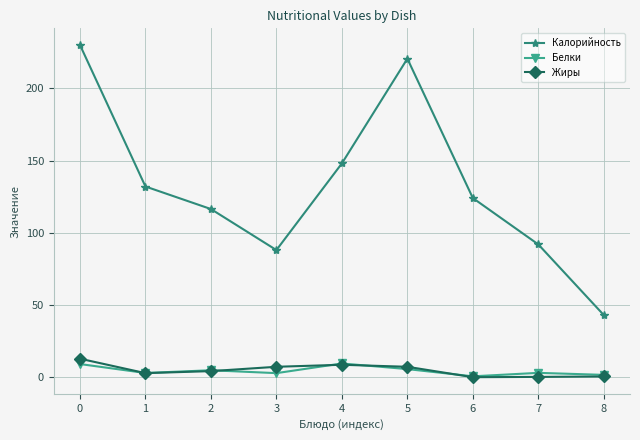

Does the chart display data point markers on the line(s)?

Yes